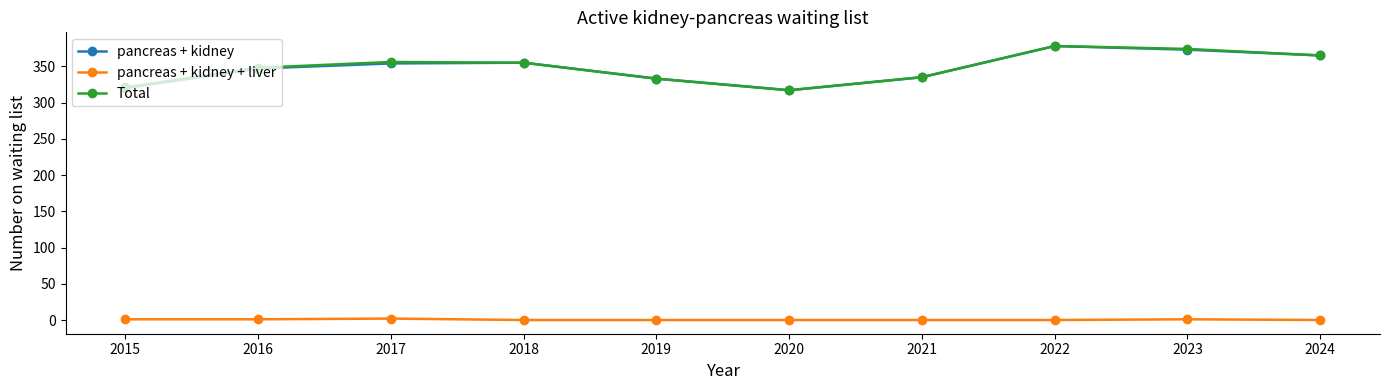

How many lines are shown in the chart?

3